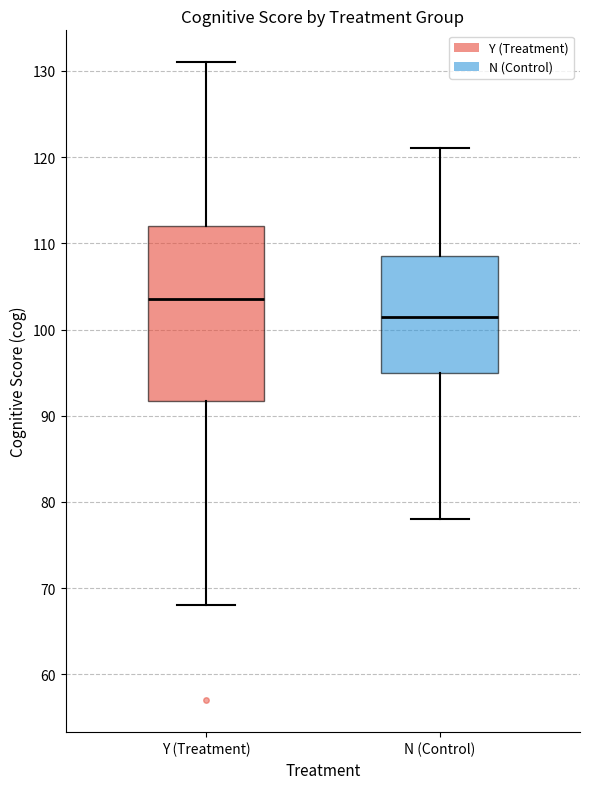

Which box has the highest median line?

Y (Treatment)